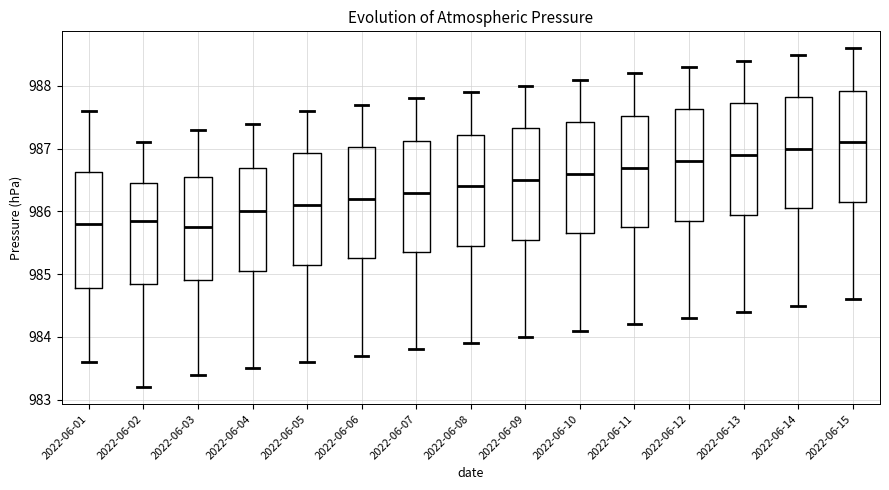

Reading left to right, transcribe this box plot: for each box, give where its median line is, the range the box spans, and where its two whiskers end, as read against the y-axis. The values are not printed on the chart, so give them approximately, as read against the axis.

2022-06-01: median 985.8, box 984.8 to 986.6, whiskers 983.6 to 987.6
2022-06-02: median 985.9, box 984.9 to 986.5, whiskers 983.2 to 987.1
2022-06-03: median 985.8, box 984.9 to 986.6, whiskers 983.4 to 987.3
2022-06-04: median 986.0, box 985.1 to 986.7, whiskers 983.5 to 987.4
2022-06-05: median 986.1, box 985.2 to 986.9, whiskers 983.6 to 987.6
2022-06-06: median 986.2, box 985.3 to 987.0, whiskers 983.7 to 987.7
2022-06-07: median 986.3, box 985.4 to 987.1, whiskers 983.8 to 987.8
2022-06-08: median 986.4, box 985.5 to 987.2, whiskers 983.9 to 987.9
2022-06-09: median 986.5, box 985.6 to 987.3, whiskers 984.0 to 988.0
2022-06-10: median 986.6, box 985.7 to 987.4, whiskers 984.1 to 988.1
2022-06-11: median 986.7, box 985.8 to 987.5, whiskers 984.2 to 988.2
2022-06-12: median 986.8, box 985.9 to 987.6, whiskers 984.3 to 988.3
2022-06-13: median 986.9, box 986.0 to 987.7, whiskers 984.4 to 988.4
2022-06-14: median 987.0, box 986.1 to 987.8, whiskers 984.5 to 988.5
2022-06-15: median 987.1, box 986.2 to 987.9, whiskers 984.6 to 988.6